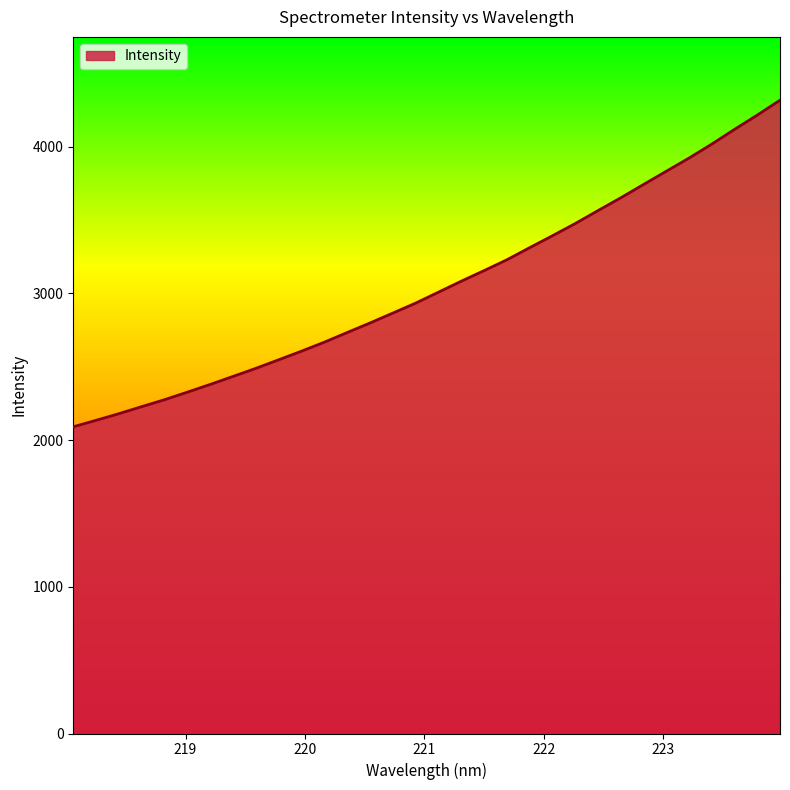

What is the difference between the maximum and minimum values?

2225.4